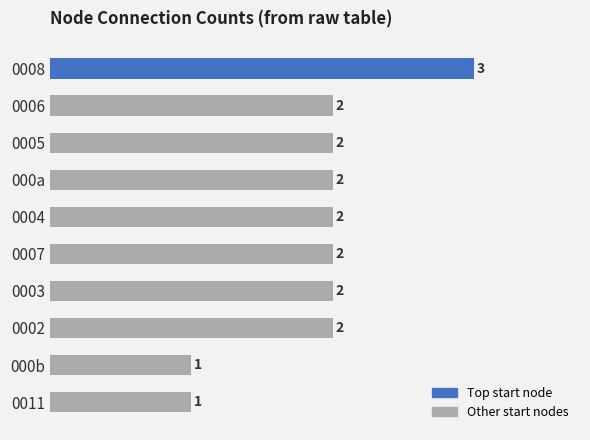

Read the value at 0008.

3